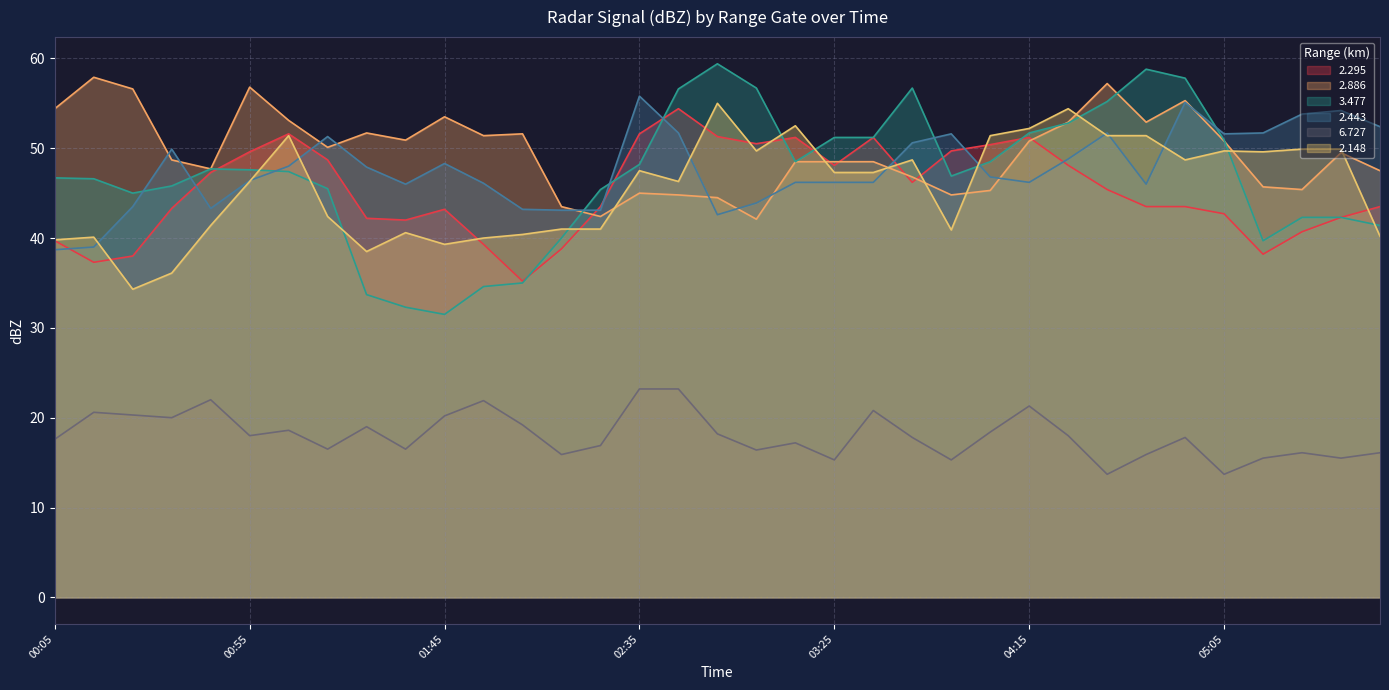

How many data points in 3.477 are above 47?

18